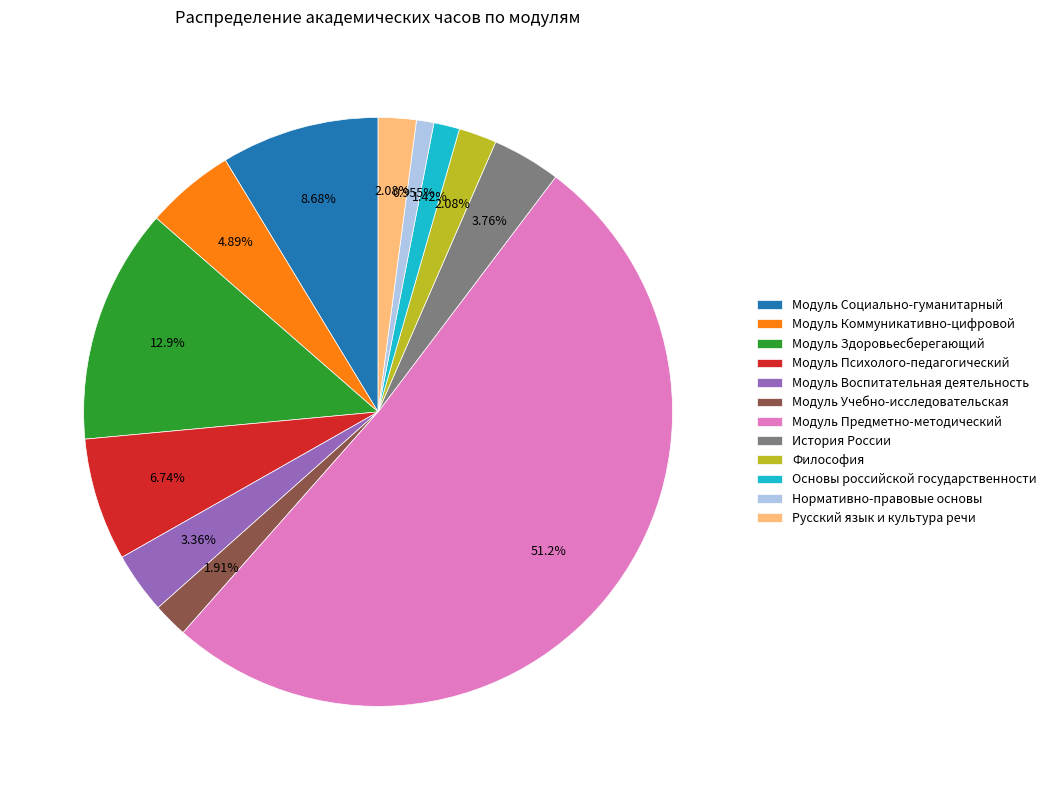

Combined, do Модуль Коммуникативно-цифровой and Модуль Воспитательная деятельность account for over 50%?

No